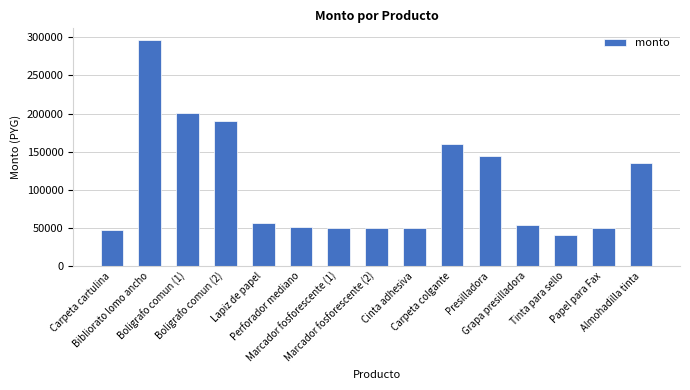

Approximately how many times larger is the value at Papel para Fax compared to Perforador mediano?

1.0